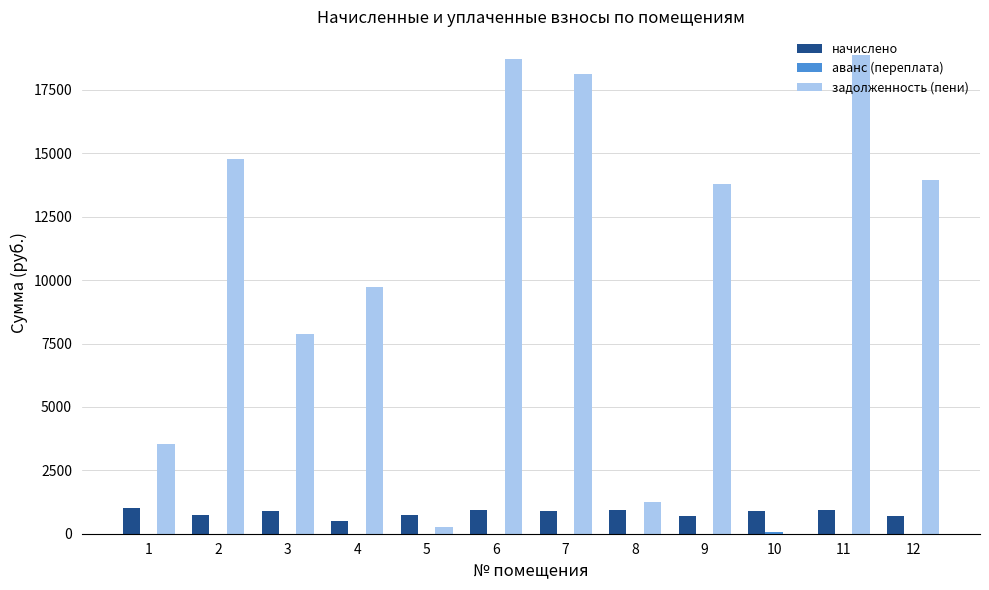

Does the chart contain stacked bars?

No